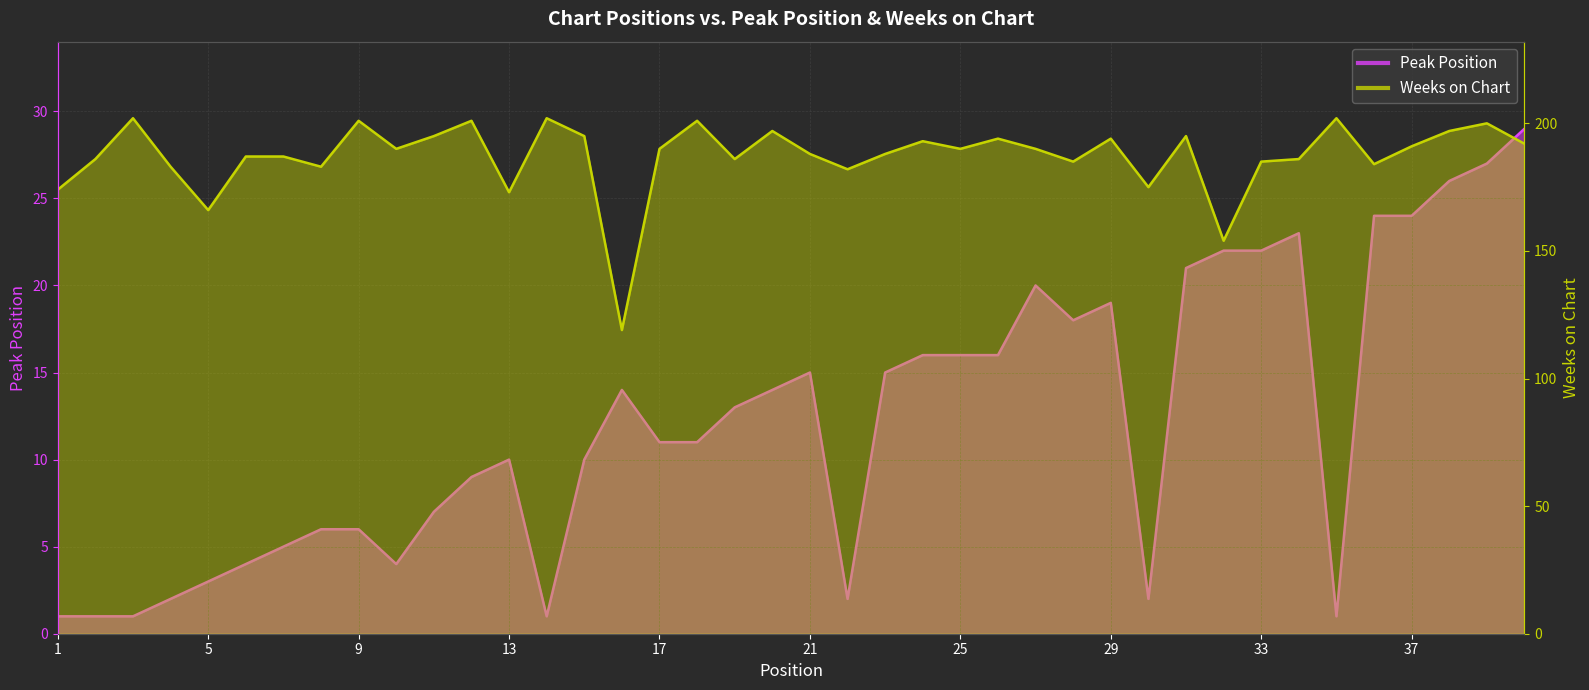

True or false: Peak Position and Weeks on Chart cross at least once.

False